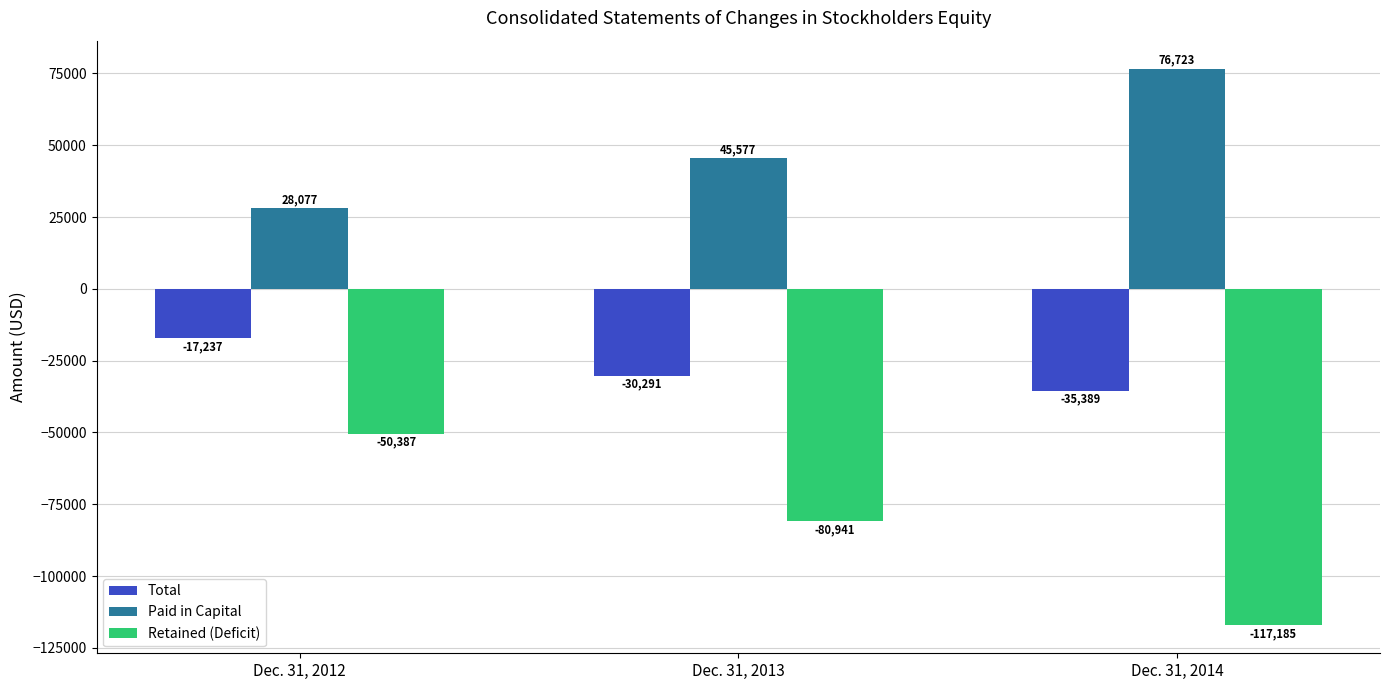

Reading left to right, what are all the values shown in this chart?

Total: Dec. 31, 2012=-17237	Dec. 31, 2013=-30291	Dec. 31, 2014=-35389
Paid in Capital: Dec. 31, 2012=28077	Dec. 31, 2013=45577	Dec. 31, 2014=76723
Retained (Deficit): Dec. 31, 2012=-50387	Dec. 31, 2013=-80941	Dec. 31, 2014=-117185